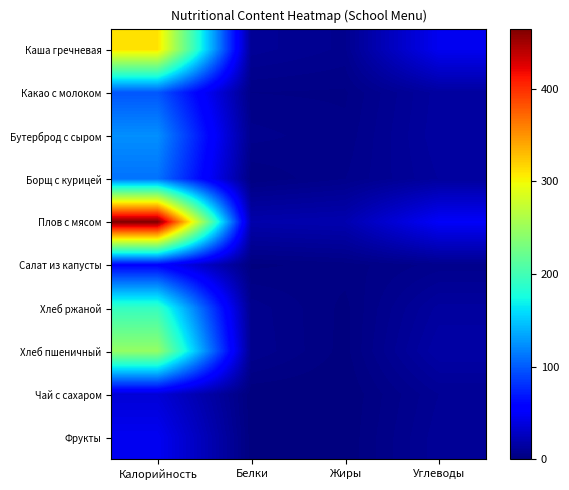

How many series are shown in this chart?

10